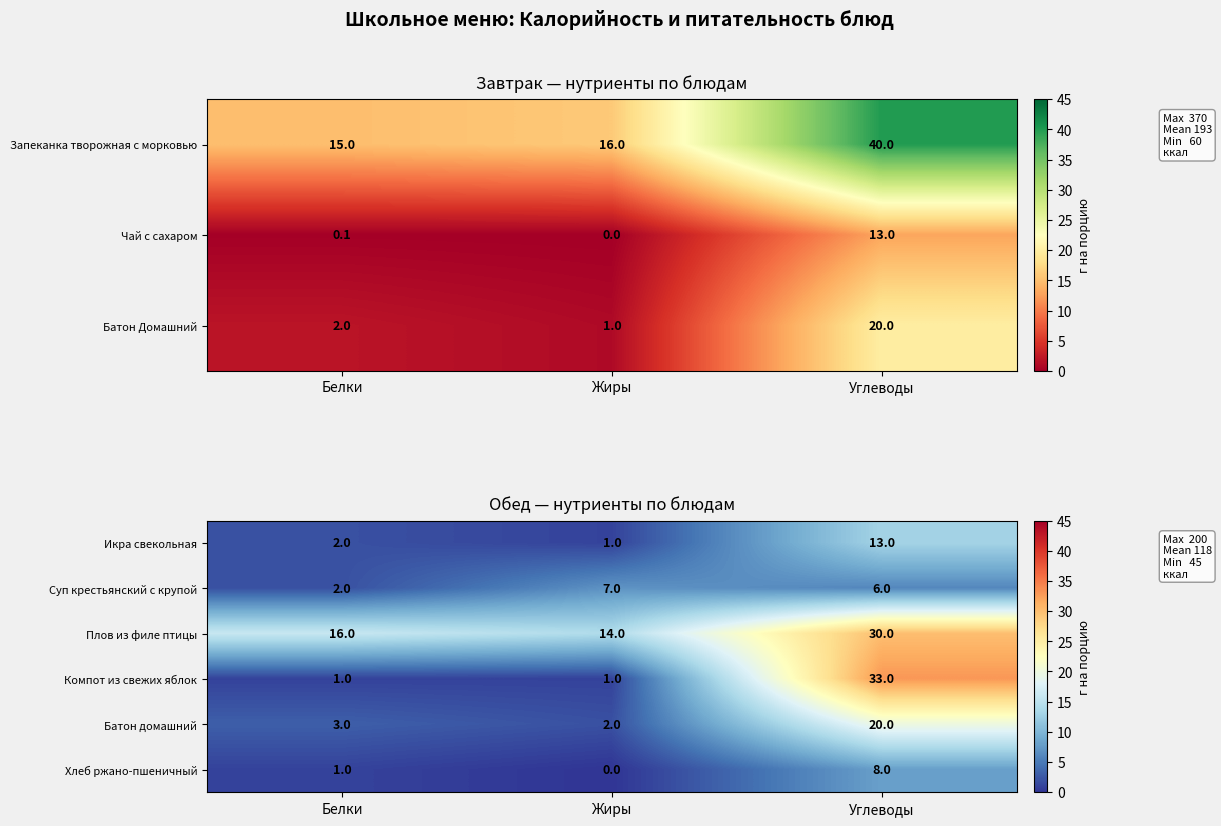

What is the sum of the Компот из свежих яблок values at Белки and Жиры?

2